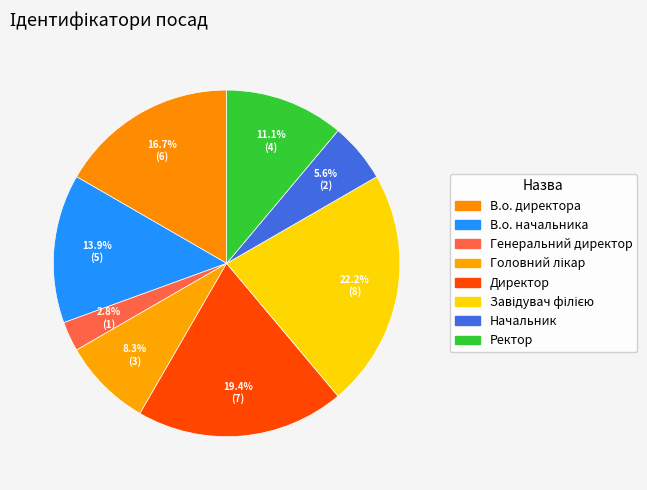

What percentage is the Ректор slice, to the nearest percent?

11%